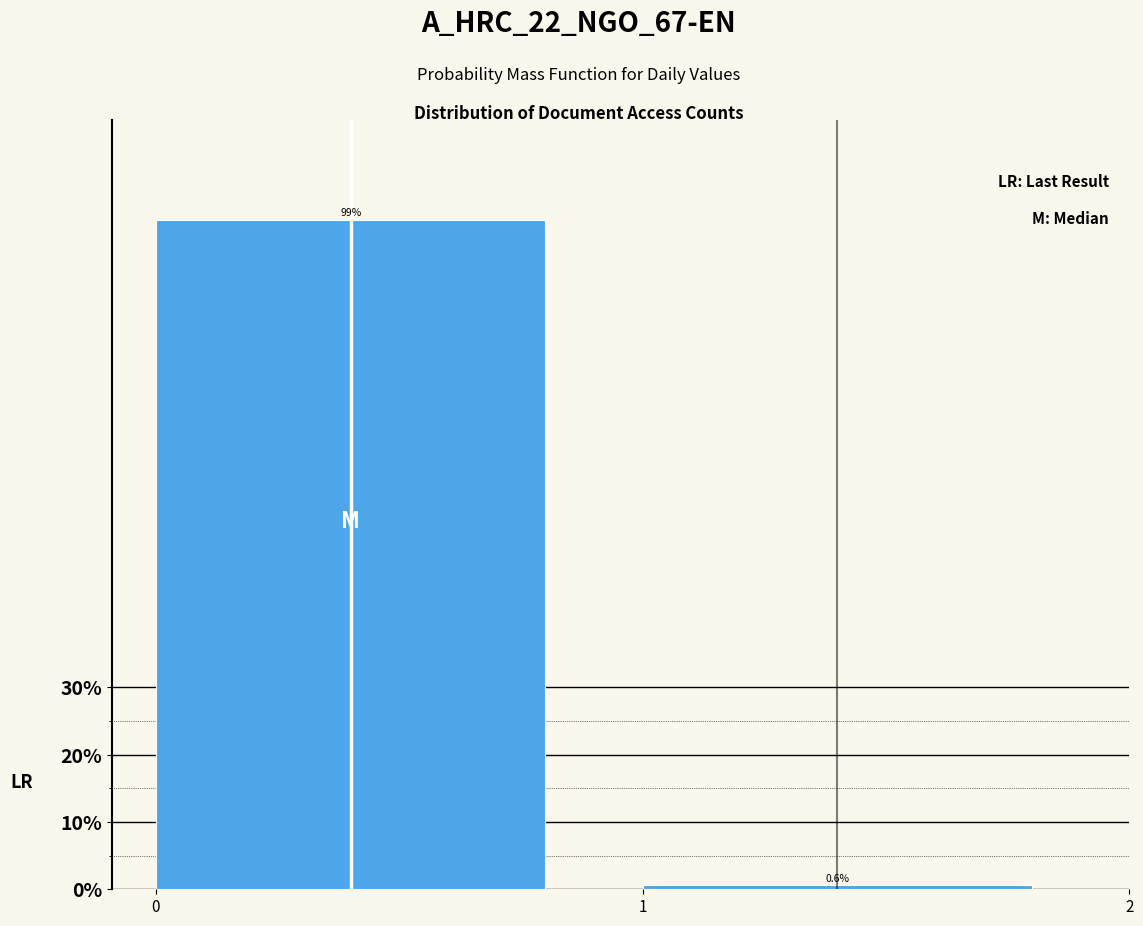

How tall is the bar that spans 0 to 1 on the x-axis?

99.4